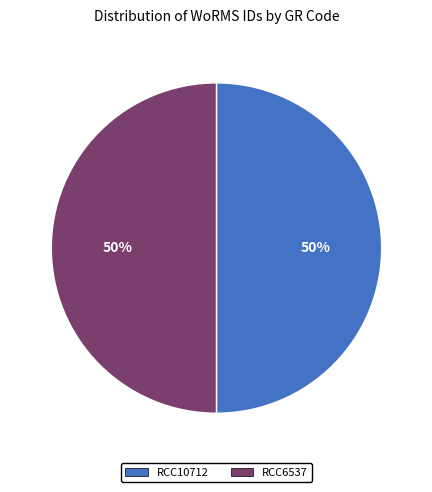

What is the ratio of the value at RCC6537 to the value at RCC10712?

1.0